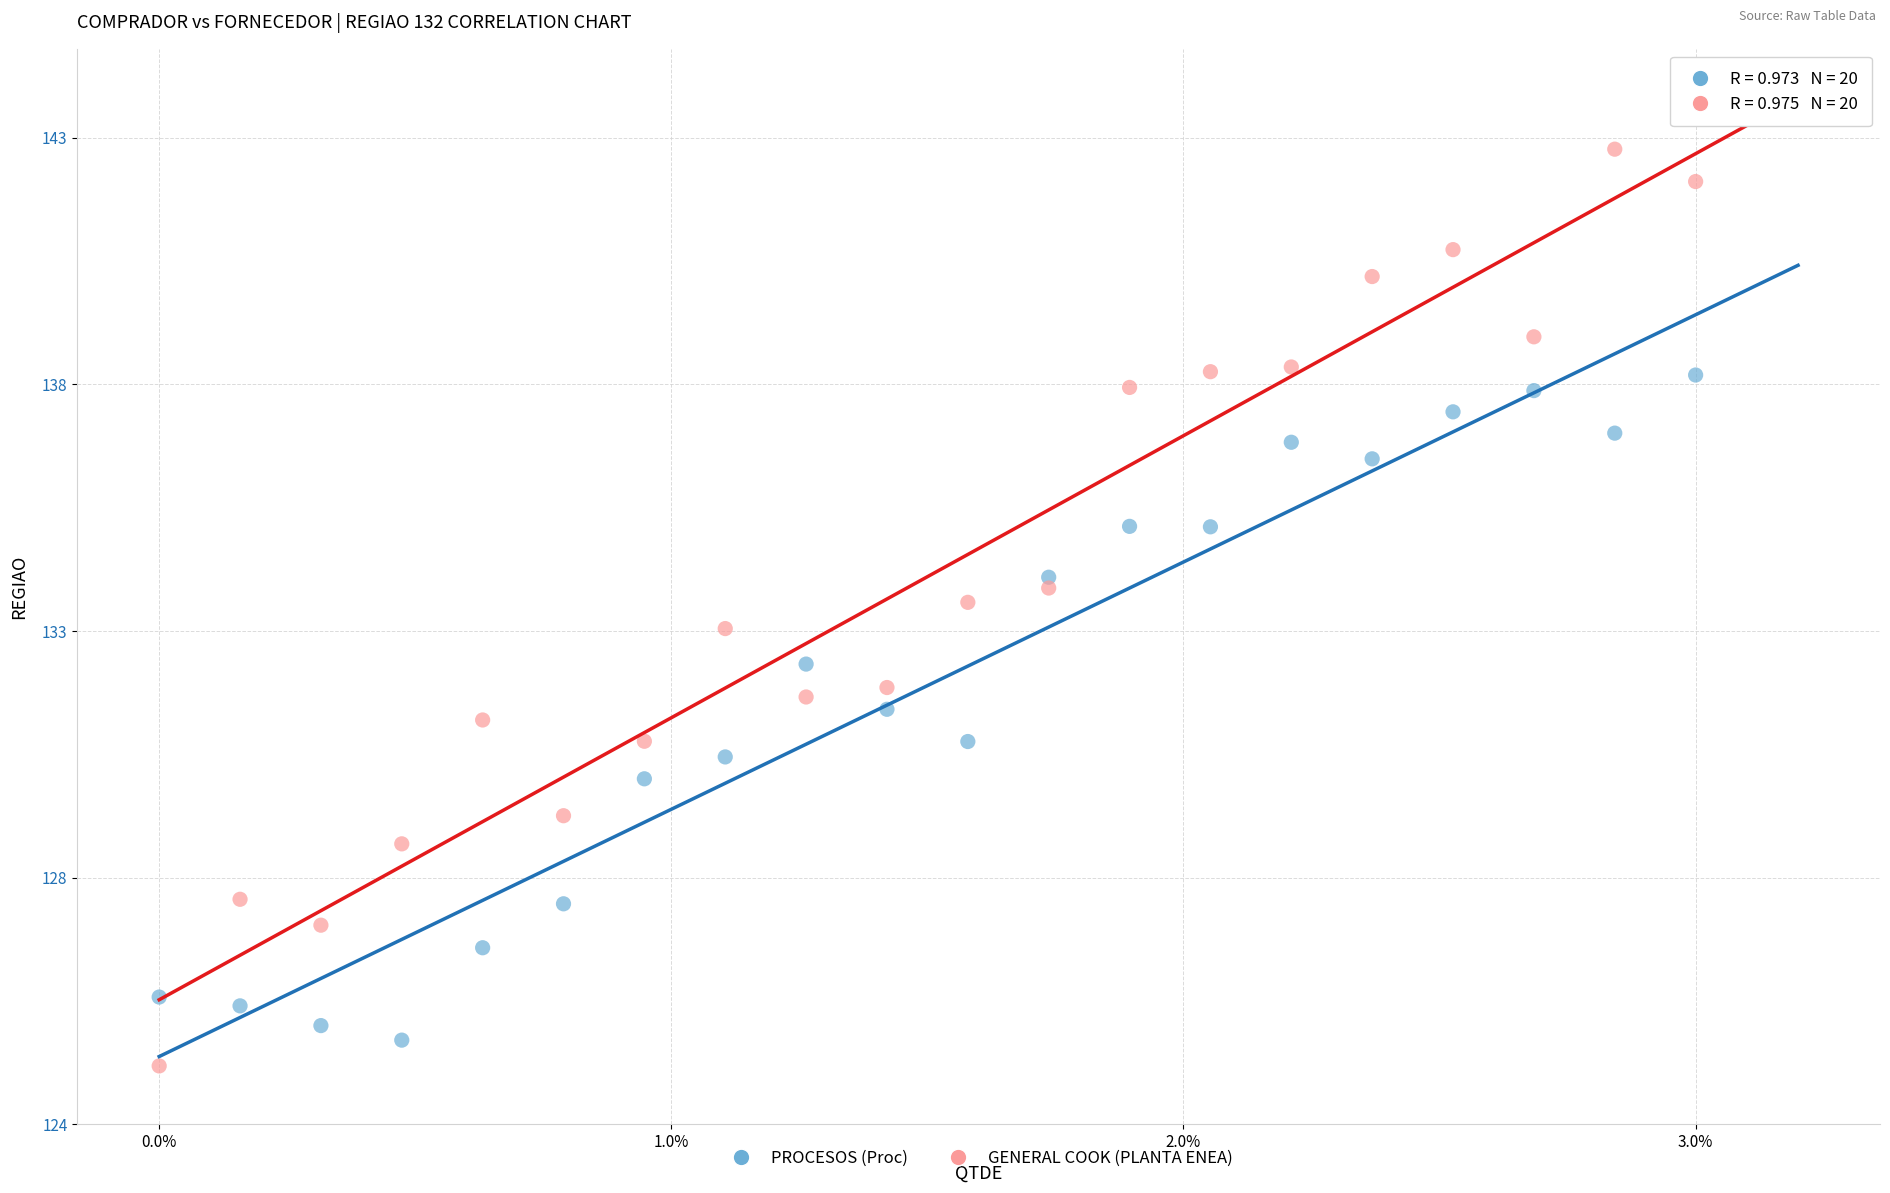

What are all the series names shown in the legend?

PROCESOS (Proc), GENERAL COOK (PLANTA ENEA)